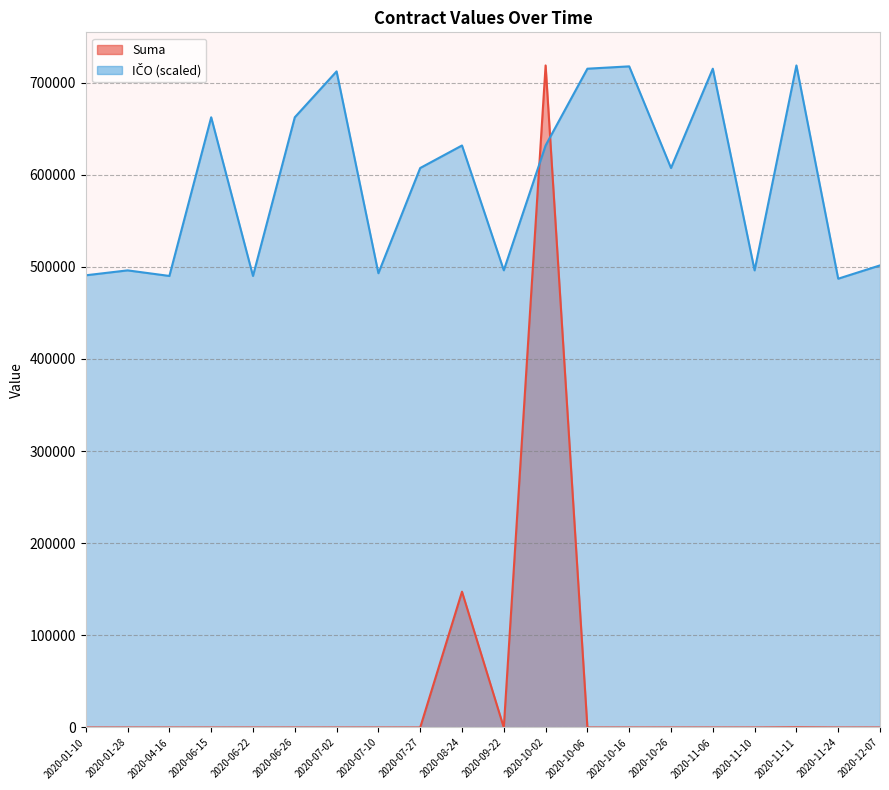

In Suma, how many points are higher than both neighbors (excluding endpoints)?

3